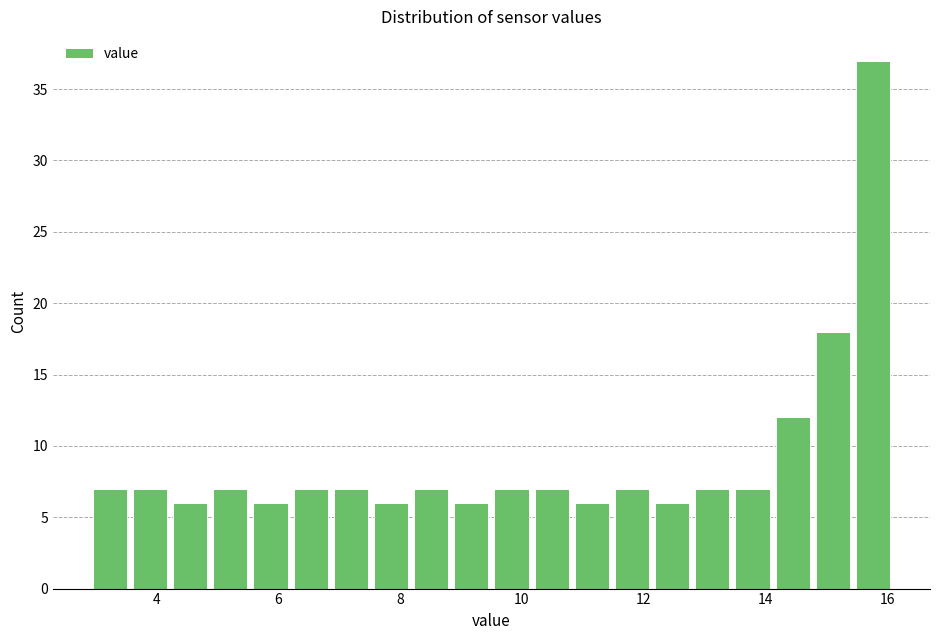

Read against the x-axis, roughly where is the centre of the tallest bar?

15.8